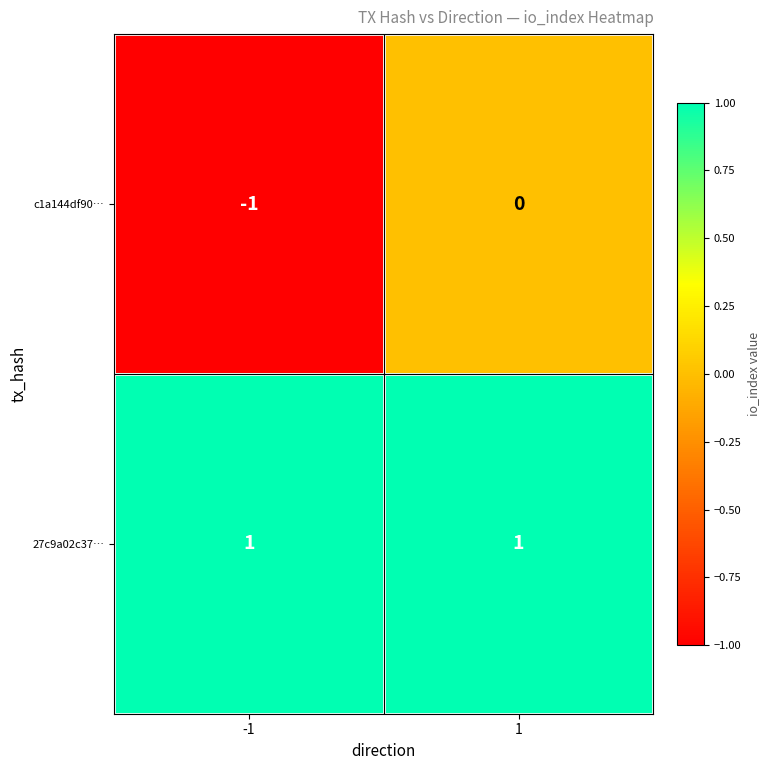

Is it true that c1a144df90… equals -1 at -1?

True